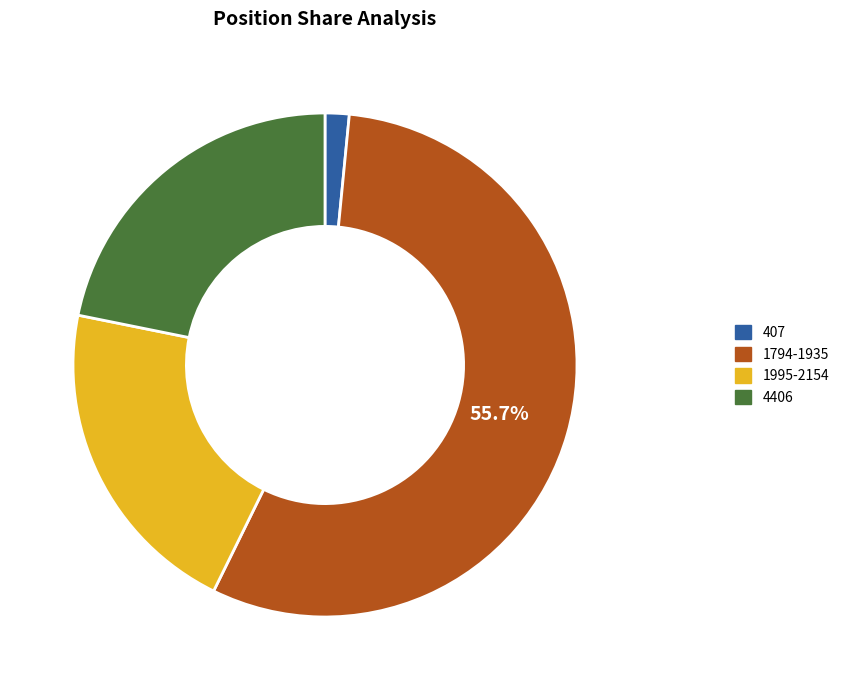

To the nearest percent, what is the difference between the largest and smallest slice percentages?

54%